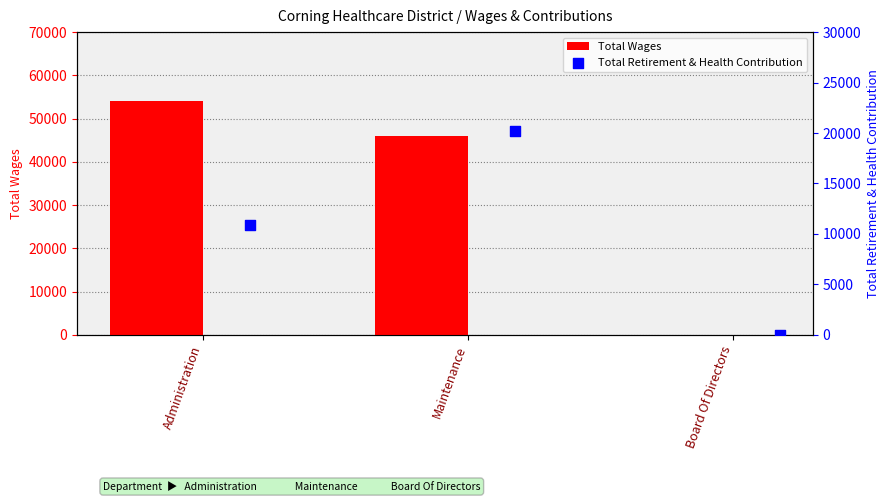

Which series has the largest total across all categories?

Total Wages